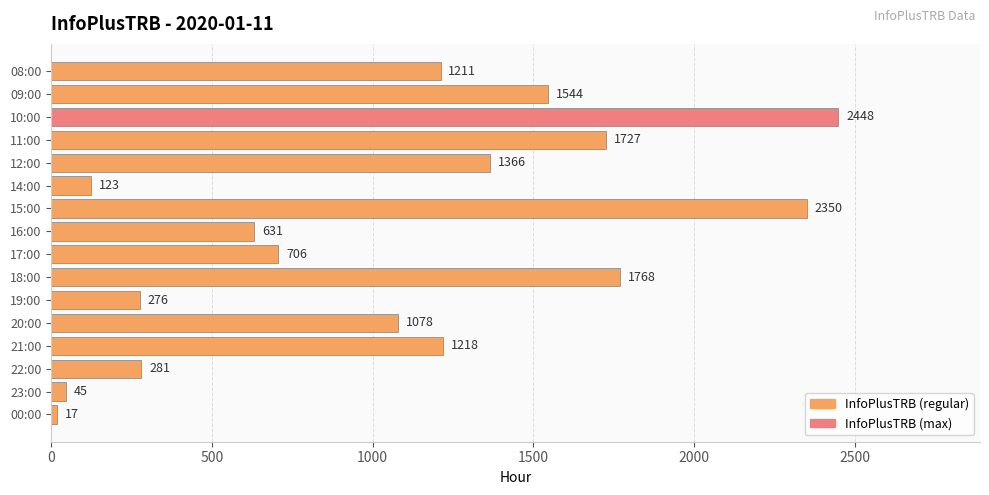

Which label corresponds to the smallest value in the chart?

00:00